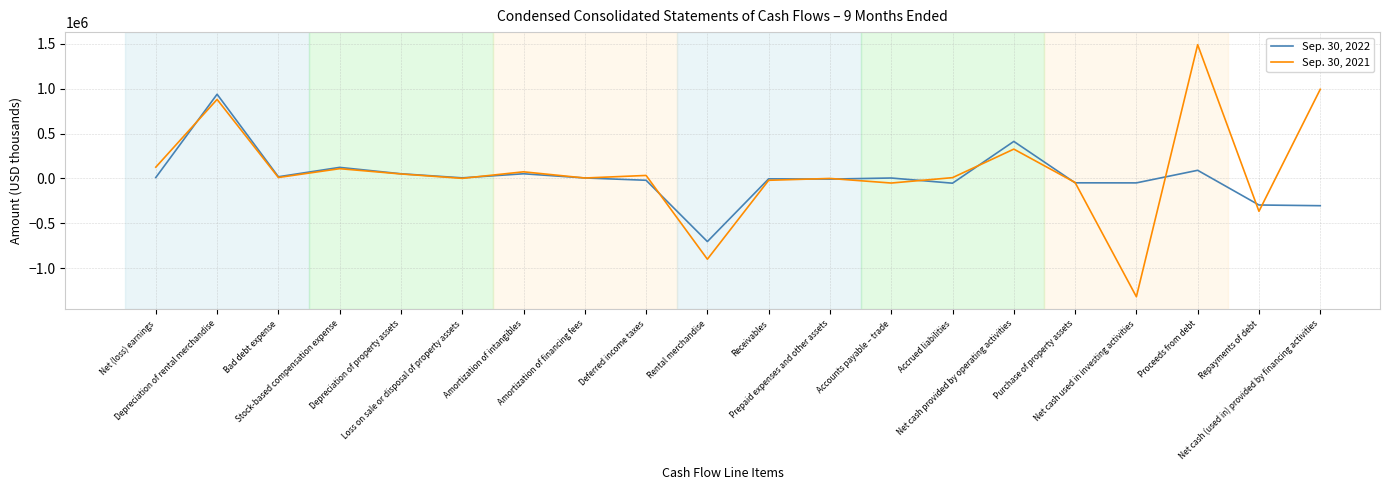

At which category does Sep. 30, 2022 reach its first local peak?

Depreciation of rental merchandise